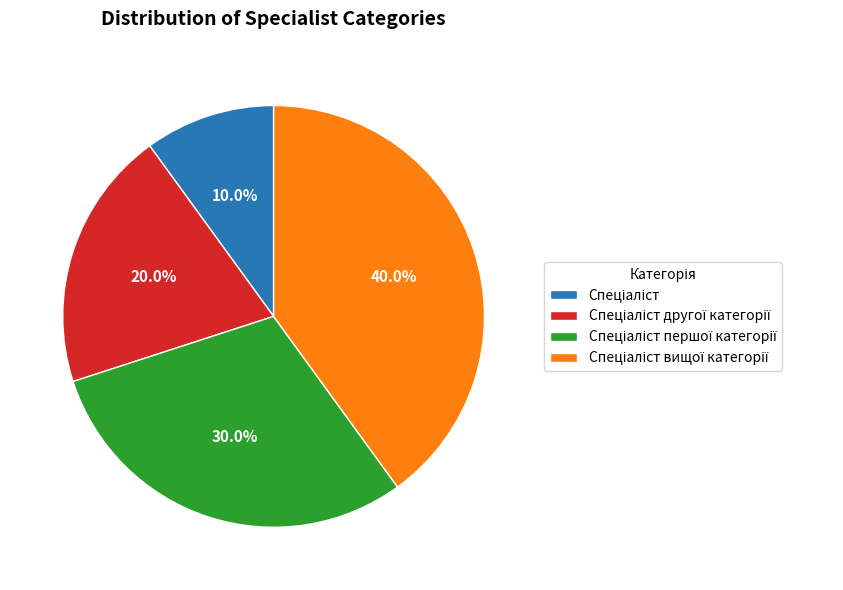

Is there a majority slice in this chart?

No